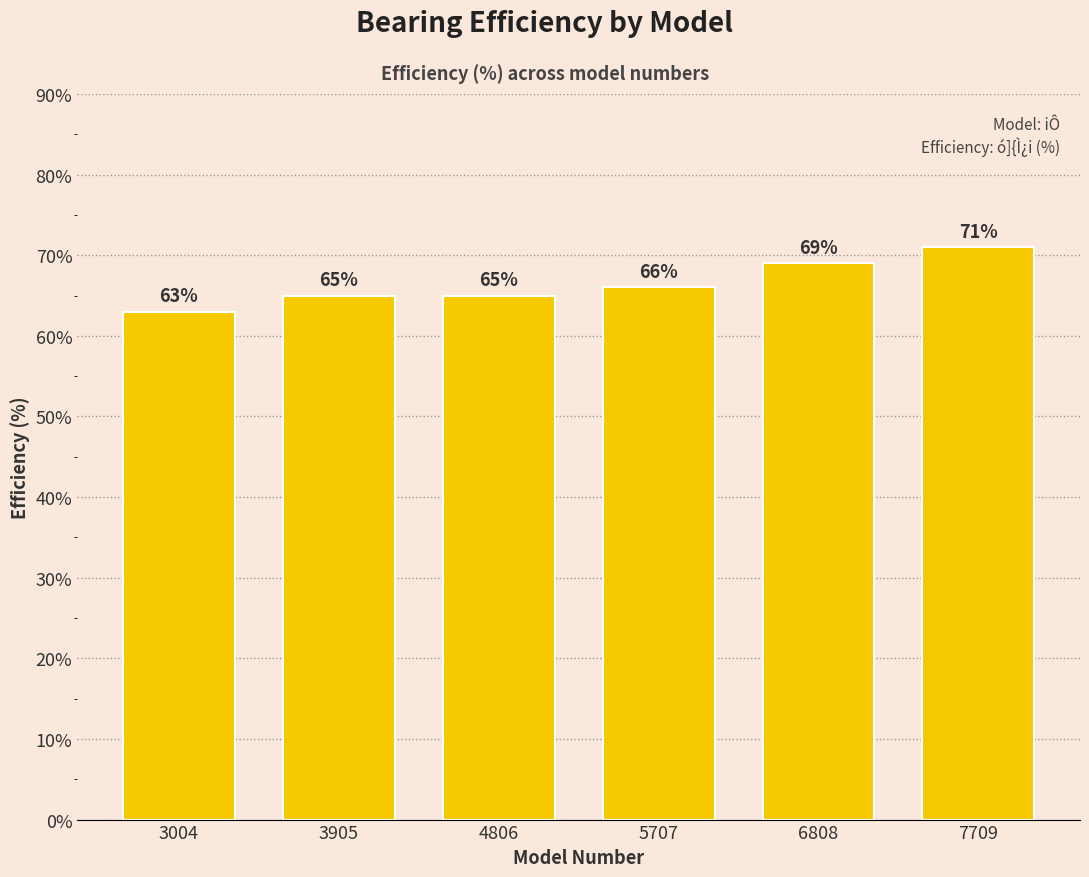

The chart shows a value of 99 at 5707. True or false?

False